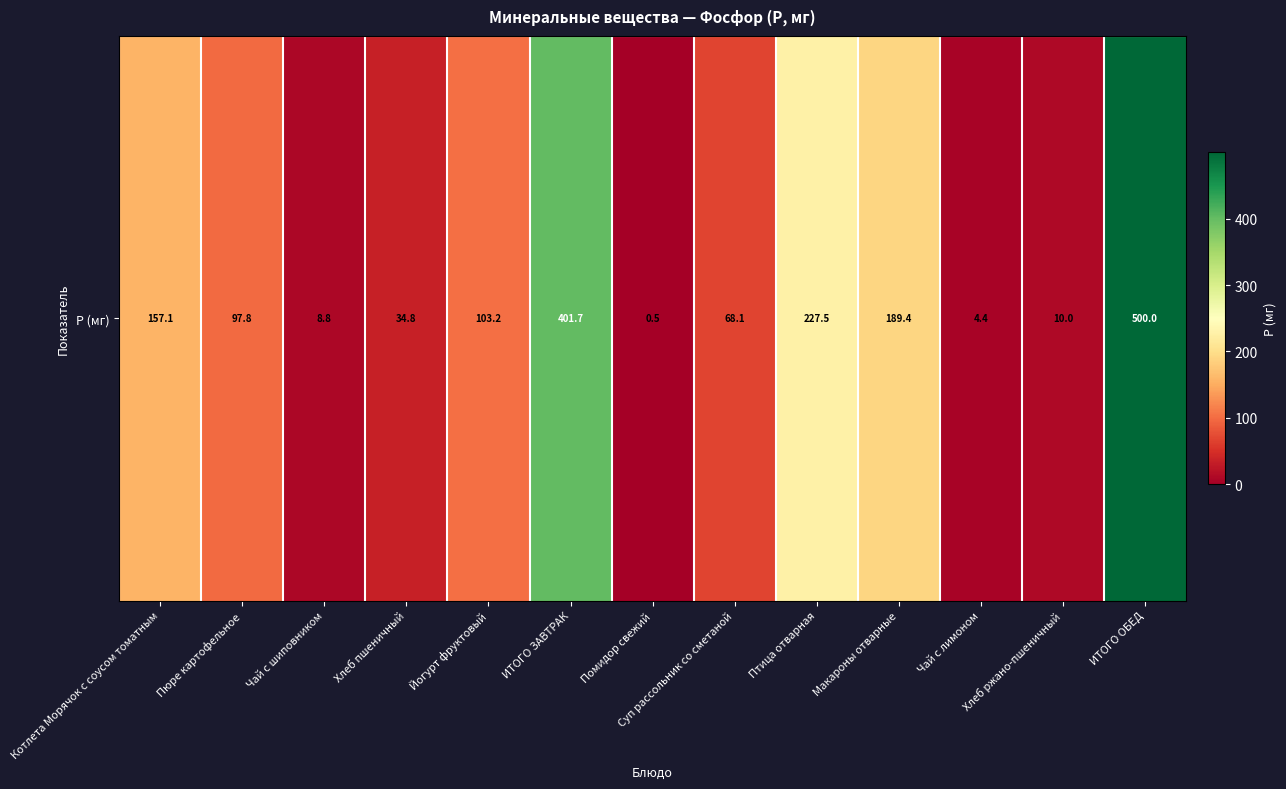

Which label corresponds to the largest value in the chart?

ИТОГО ОБЕД